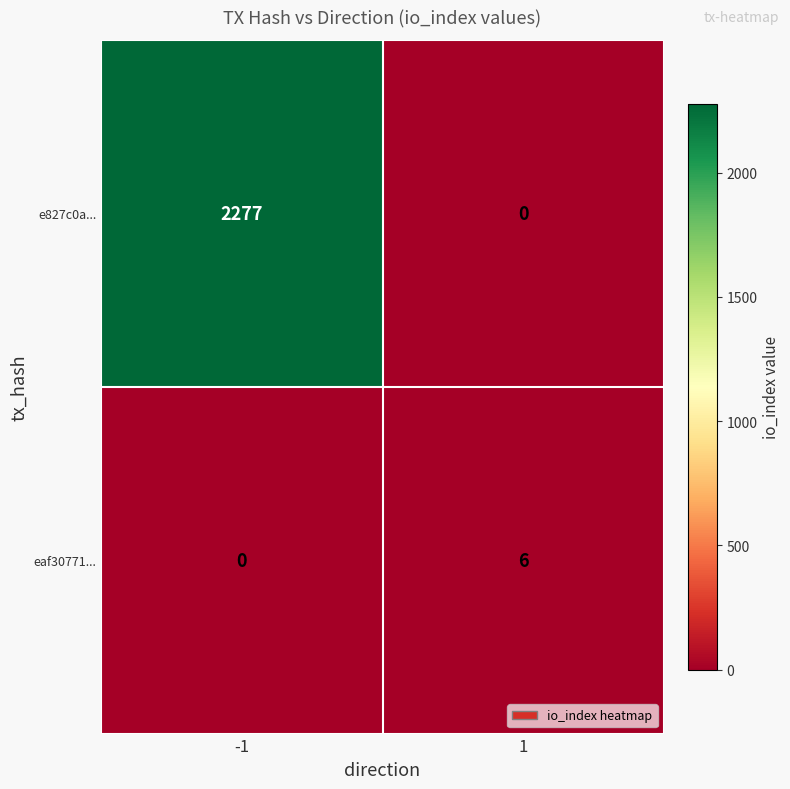

Reading left to right, extract all data points from this chart.

e827c0a...: 2277	0
eaf30771...: 0	6